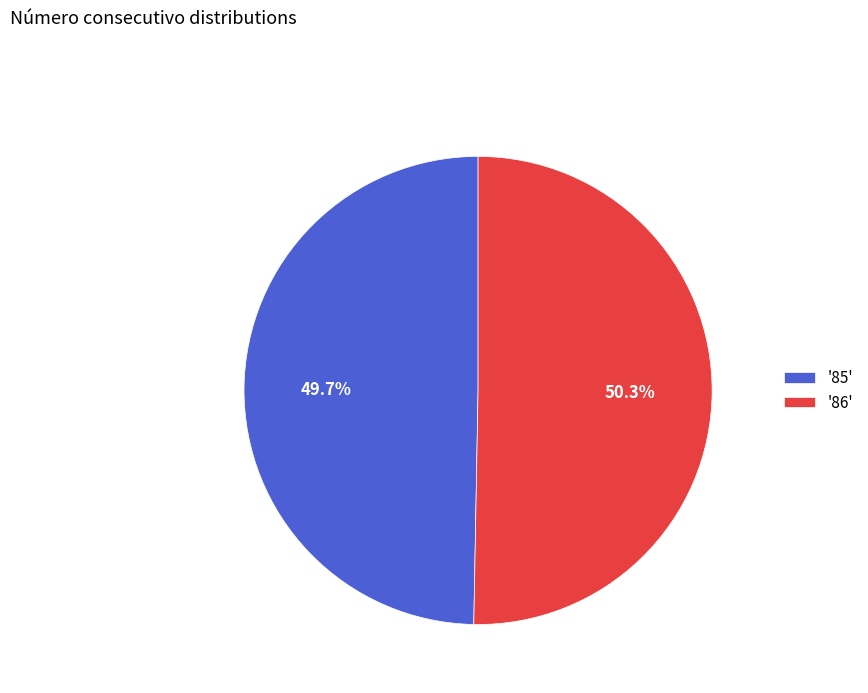

Count the number of slices in the pie.

2